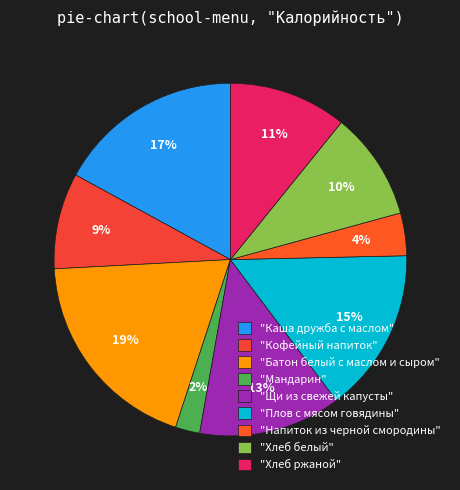

Count the number of slices in the pie.

9